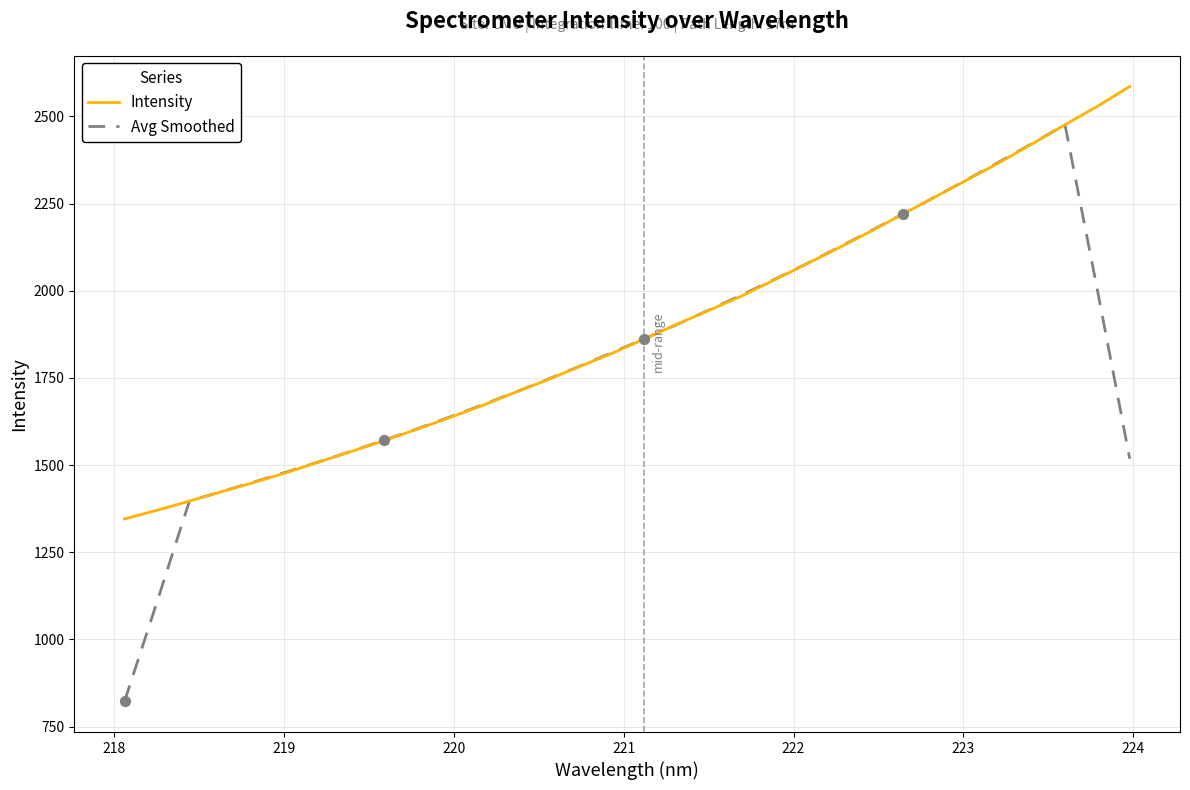

At how many categories does at least one series exceed 1649?

21